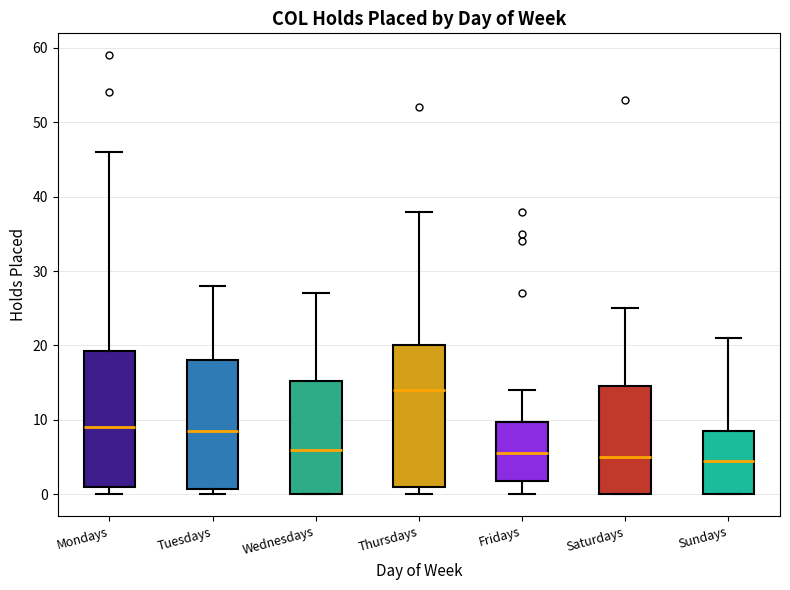

Where does the upper whisker of the box for Wednesdays end on the y-axis? The values are not printed on the chart, so give them approximately, as read against the axis.

27